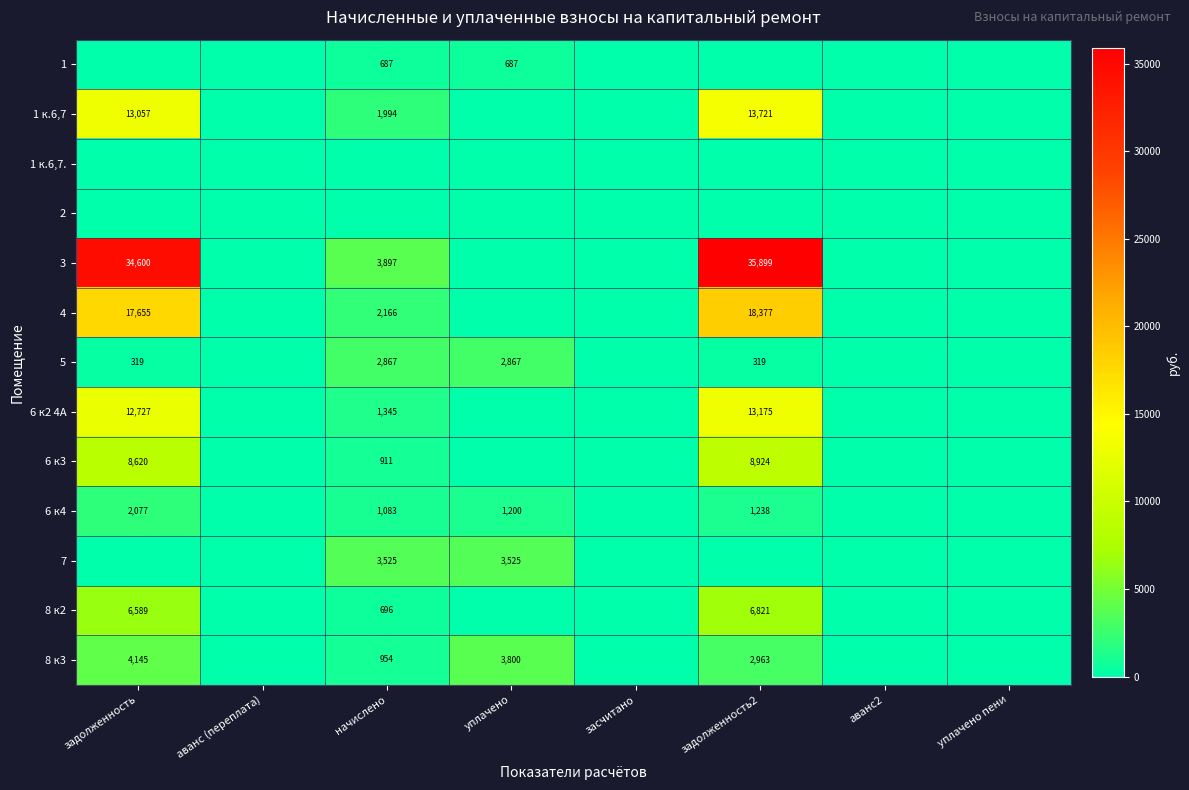

At how many categories does at least one series exceed 26275?

2